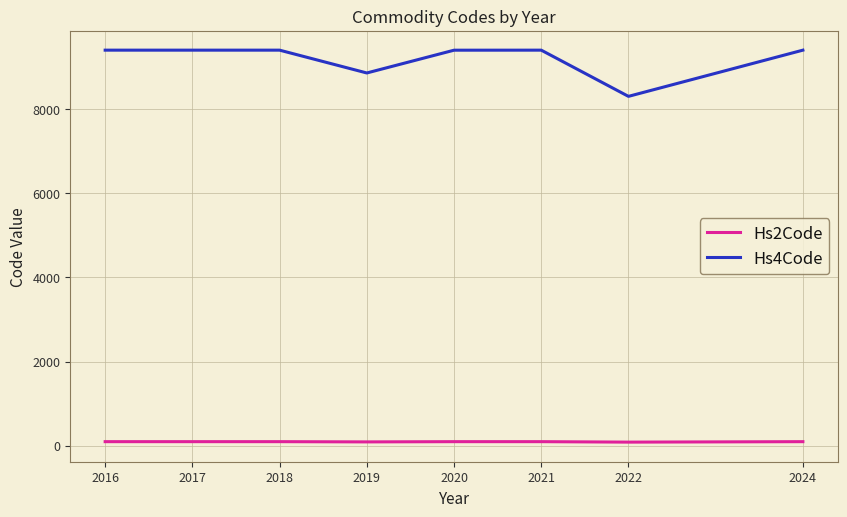

Rank the series at 2020 from lowest to highest value.

Hs2Code, Hs4Code